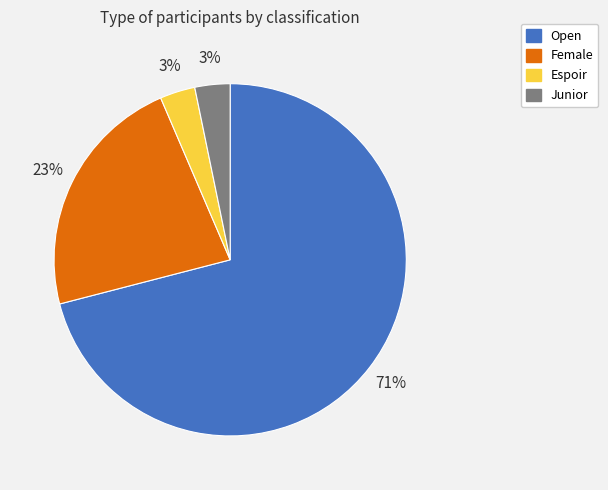

Approximately how many times larger is the value at Junior compared to Female?

0.1